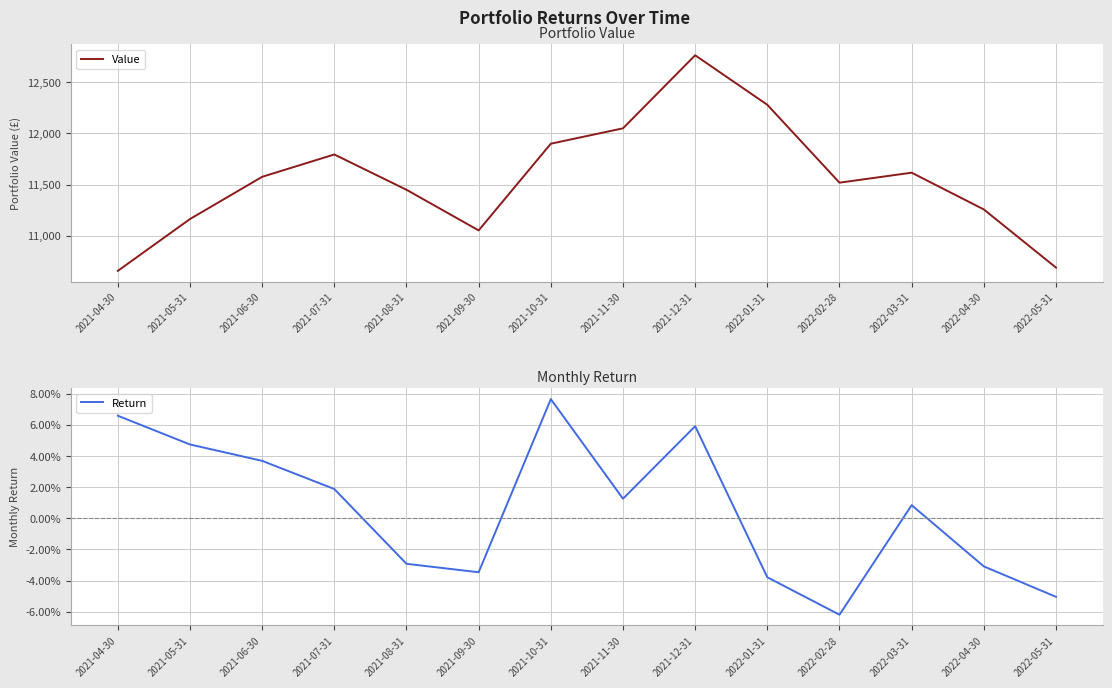

Which series has the largest range (max minus min)?

Value